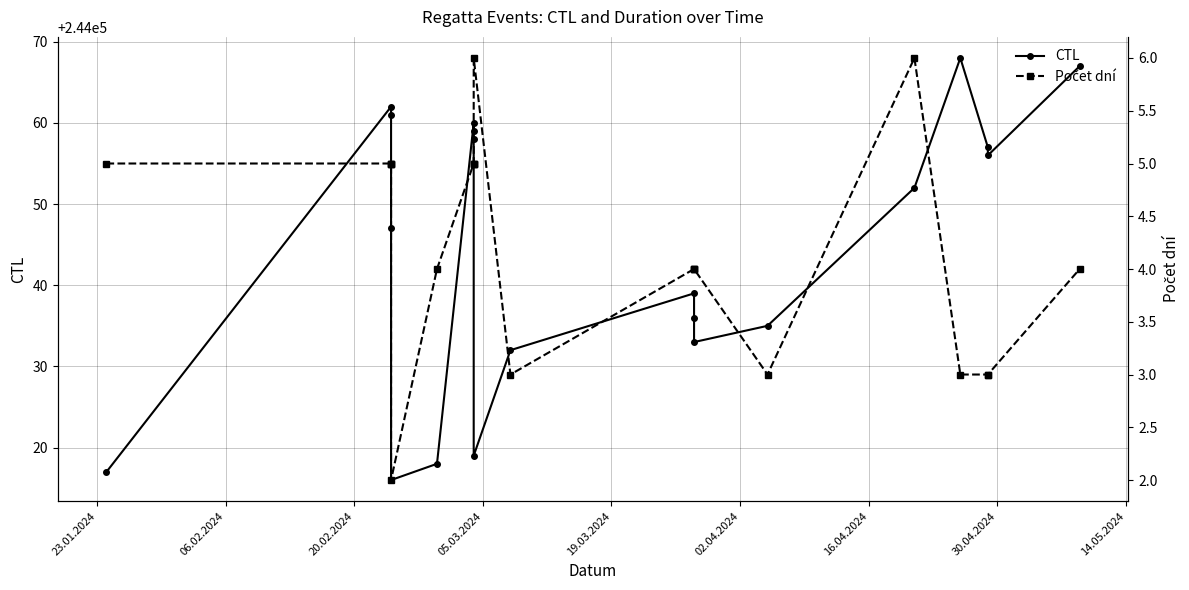

True or false: Počet dní has a value of 6 at 02.04.2024.

False